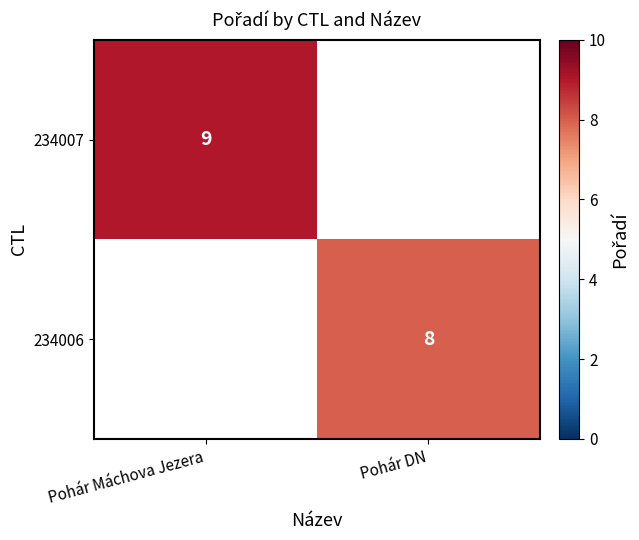

Is it true that 234007 equals 5 at Pohár Máchova Jezera?

False